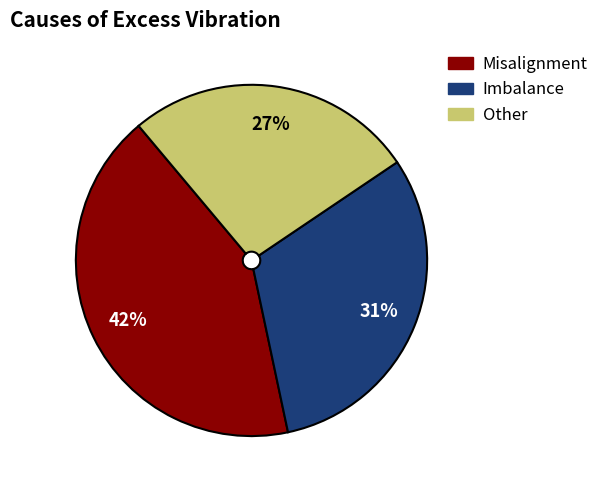

What is the largest slice in the pie chart?

Misalignment